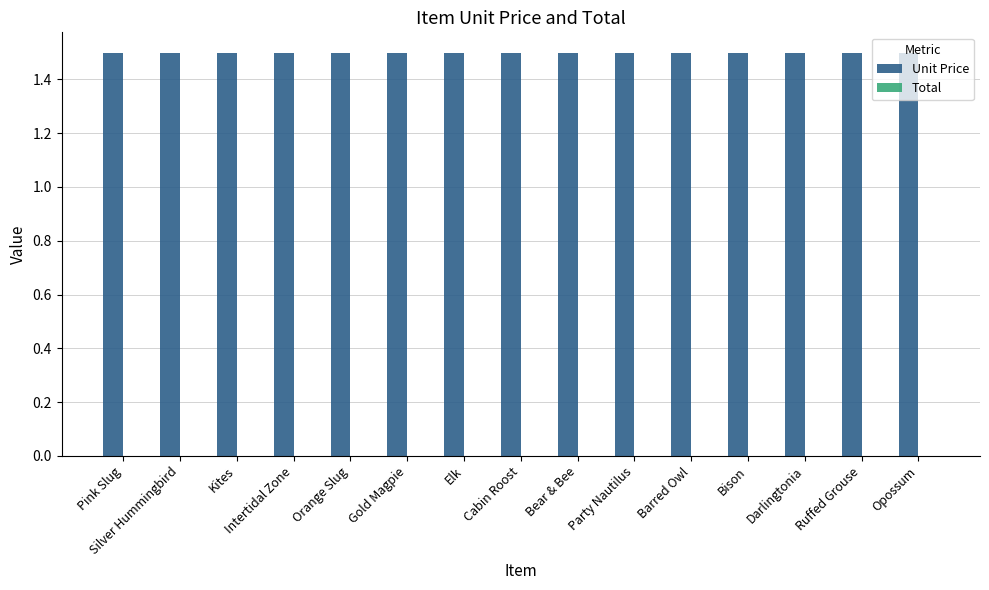

What are all the series names shown in the legend?

Unit Price, Total